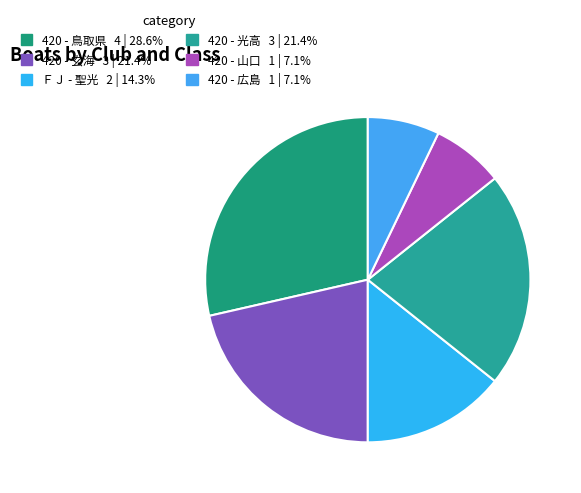

Count the number of slices in the pie.

6